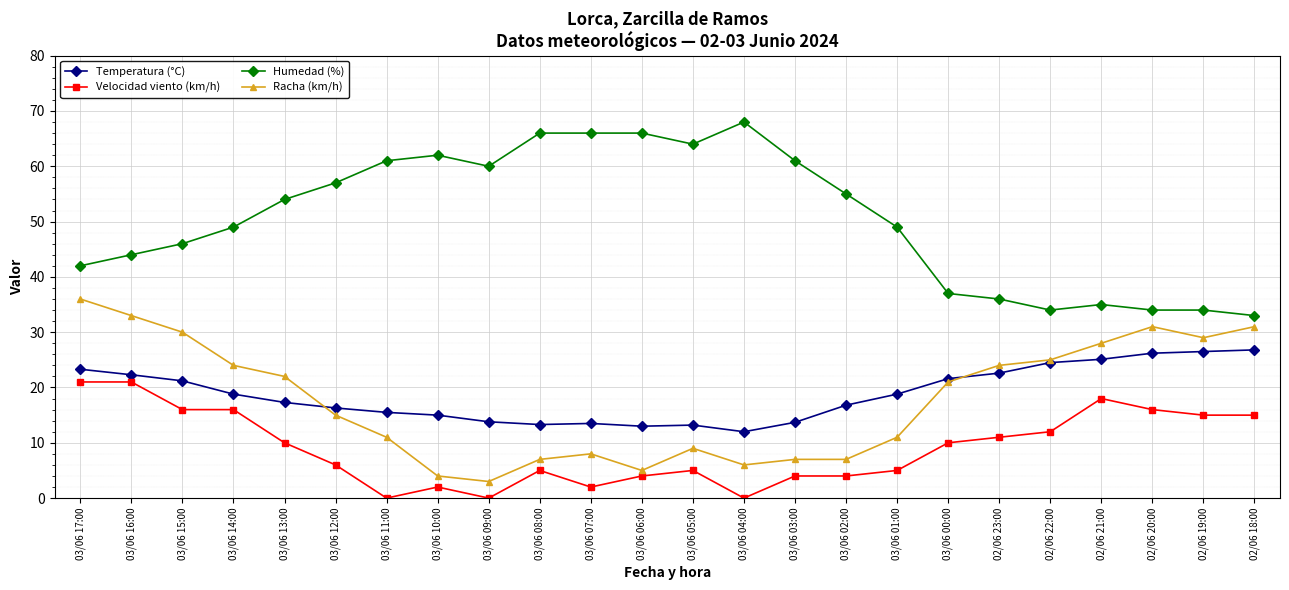

What is the total value across all series at 03/06 15:00?

113.2